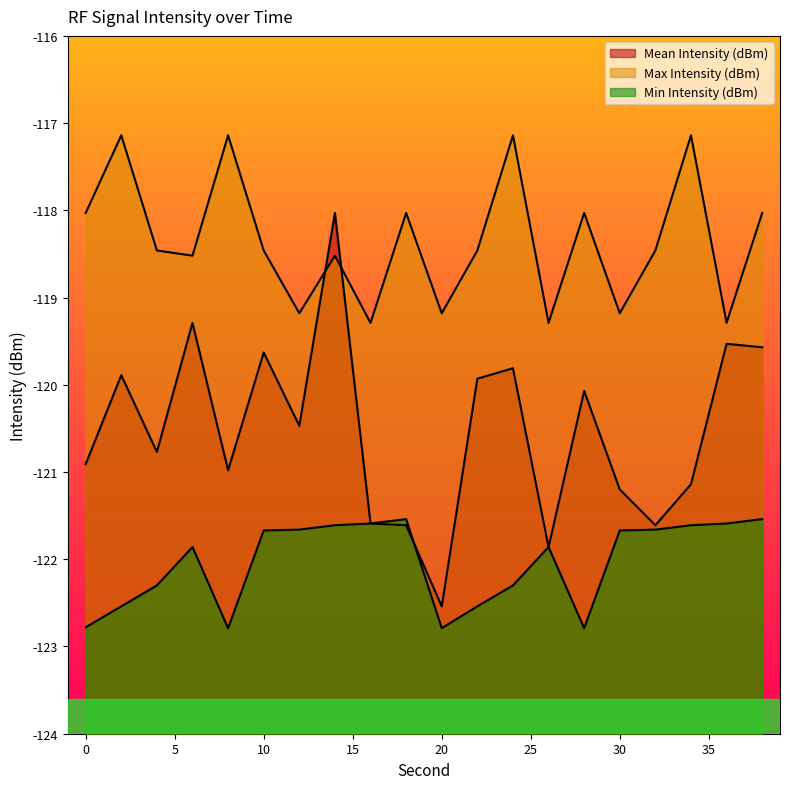

Is it true that Mean Intensity (dBm) equals -121.6 at 16?

True